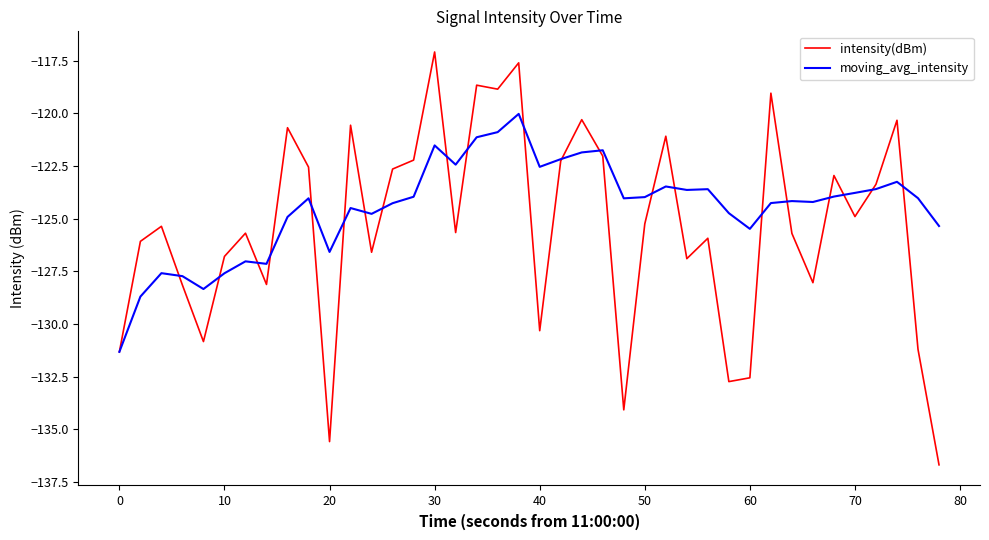

What is the maximum value shown in the chart?

-117.1